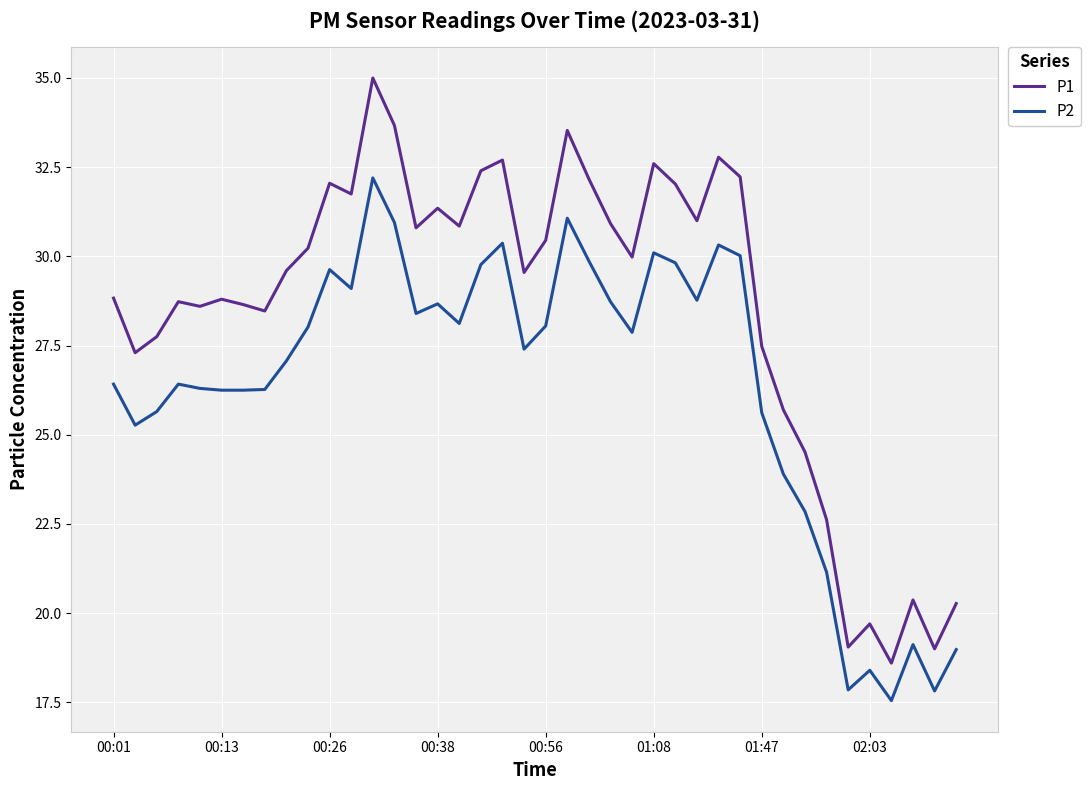

True or false: P1 and P2 intersect in this chart.

False